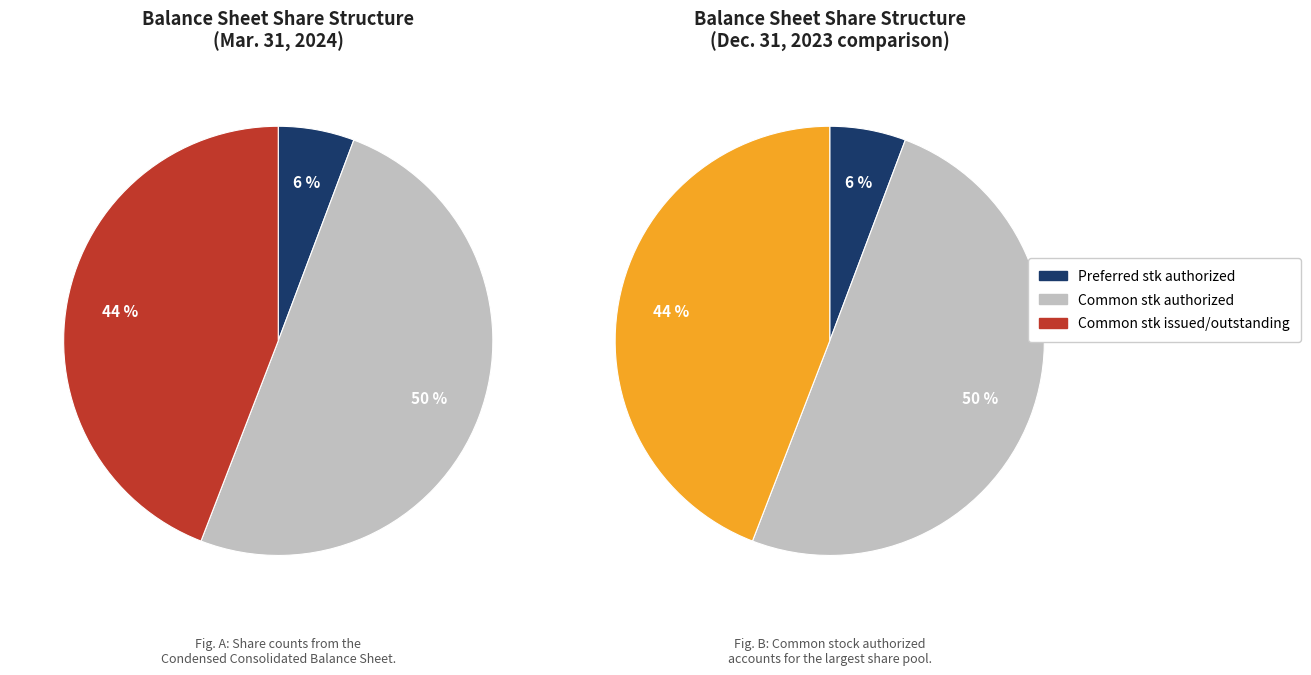

Does Common stock authorized represent more than half of the total?

Yes